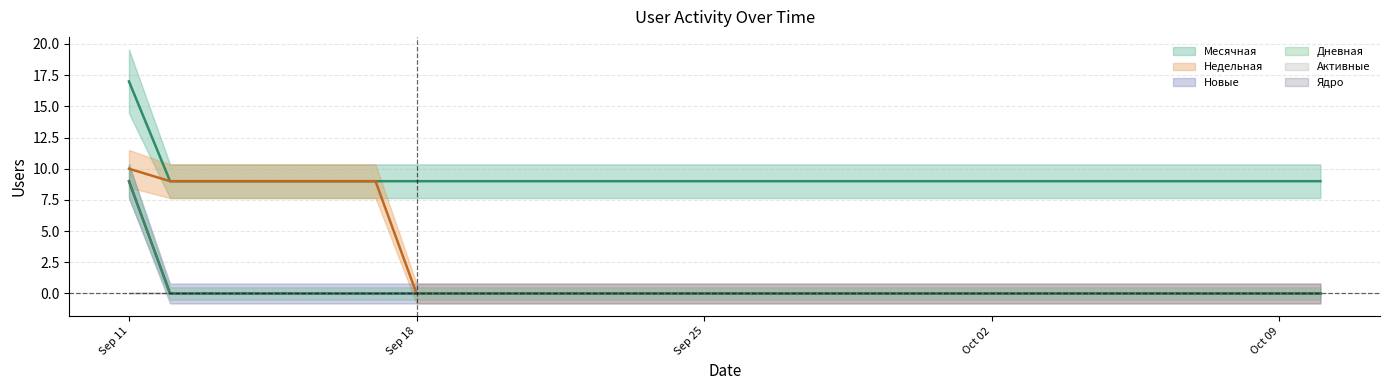

What is the greatest value displayed?

17